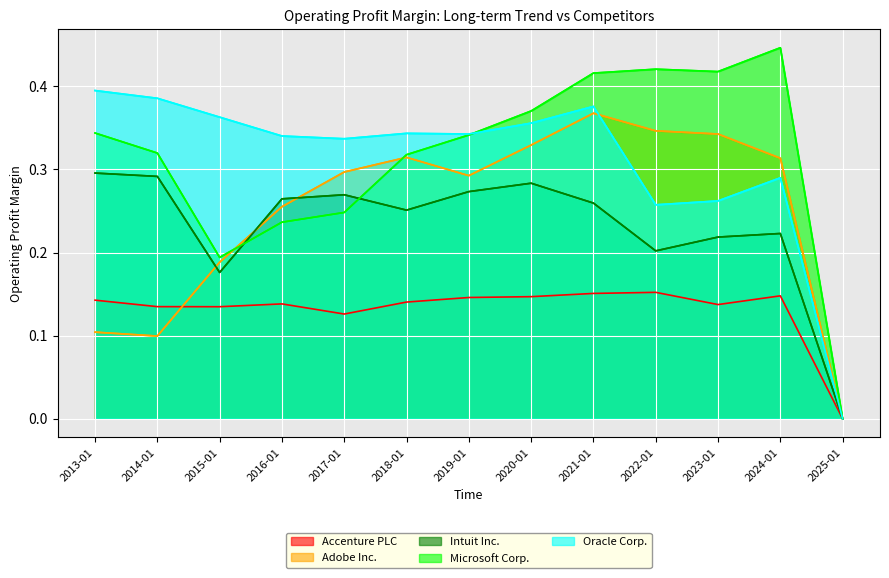

Between 2016-01-31 and 2024-01-31, which series saw the biggest shift?

Microsoft Corp.